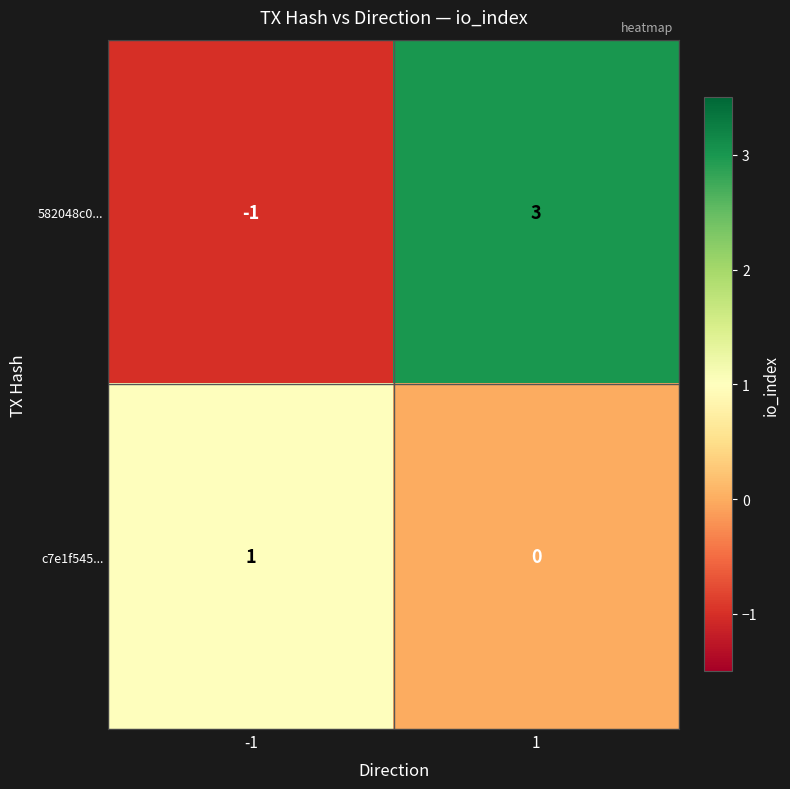

What is the difference between the maximum and minimum values in the 582048c0... series?

4